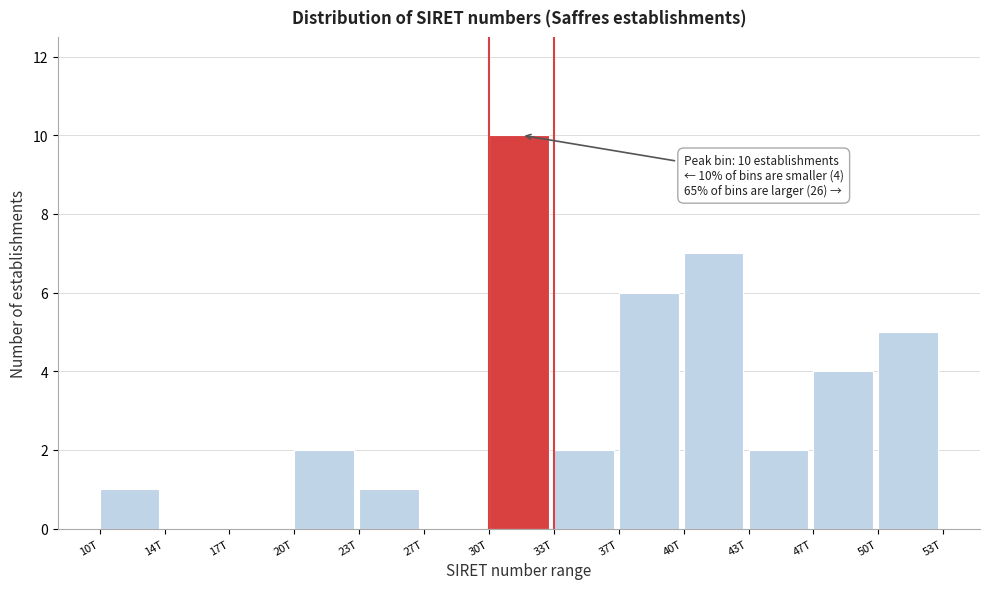

Reading left to right, what are all the values shown in this chart?

10T=1	14T=0	17T=0	20T=2	23T=1	27T=0	30T=10	33T=2	37T=6	40T=7	43T=2	47T=4	50T=5